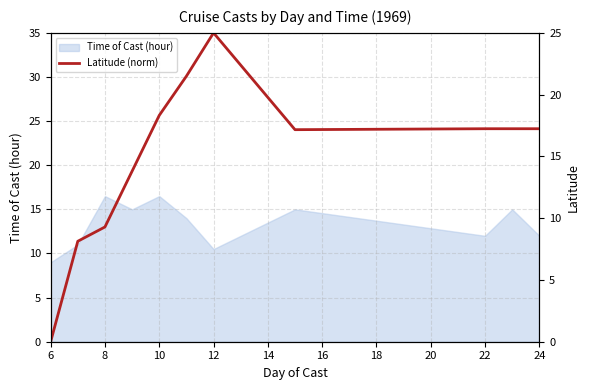

True or false: Time of Cast (hour) has a value of 29.3 at 10.

False